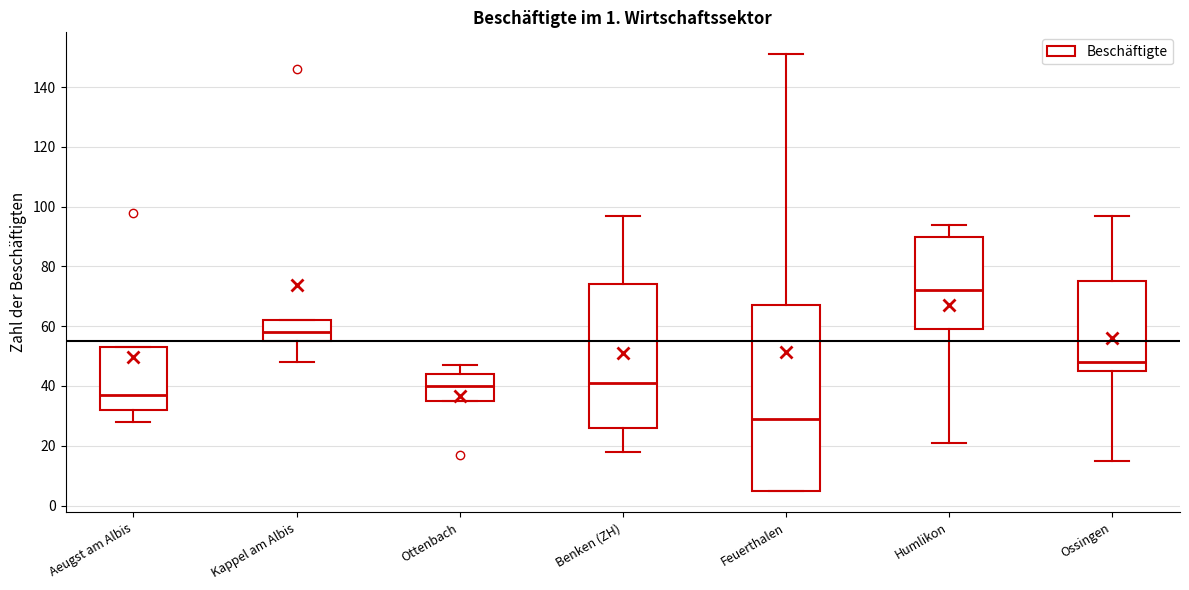

Which box has the lowest median line?

Feuerthalen